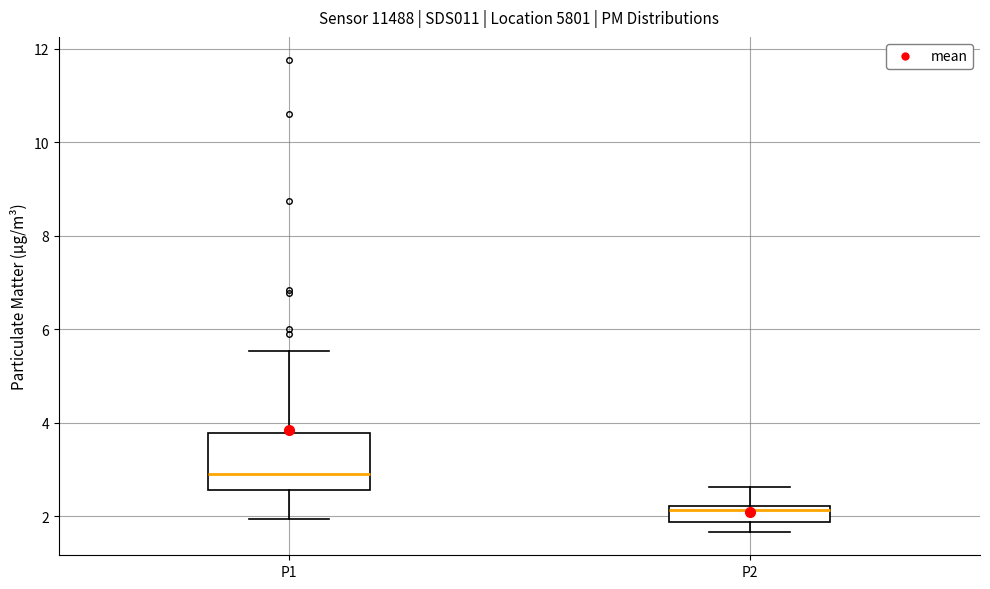

Which box is the tallest, from its lower edge to its upper edge?

P1